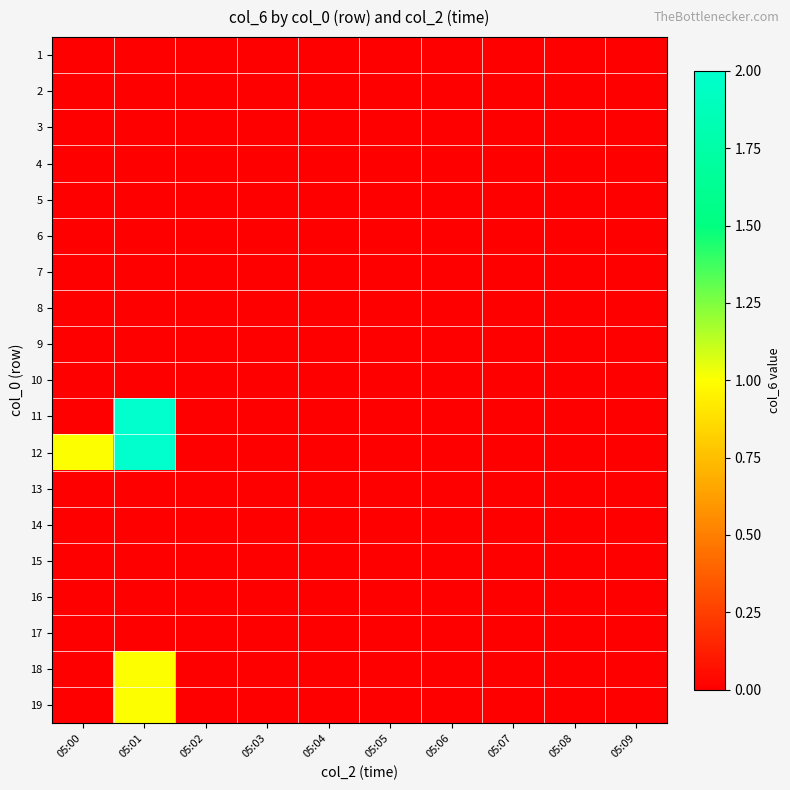

Reading left to right, list all the values displayed in this chart.

1: 05:00=0	05:01=0	05:02=0	05:03=0	05:04=0	05:05=0	05:06=0	05:07=0	05:08=0	05:09=0
2: 05:00=0	05:01=0	05:02=0	05:03=0	05:04=0	05:05=0	05:06=0	05:07=0	05:08=0	05:09=0
3: 05:00=0	05:01=0	05:02=0	05:03=0	05:04=0	05:05=0	05:06=0	05:07=0	05:08=0	05:09=0
4: 05:00=0	05:01=0	05:02=0	05:03=0	05:04=0	05:05=0	05:06=0	05:07=0	05:08=0	05:09=0
5: 05:00=0	05:01=0	05:02=0	05:03=0	05:04=0	05:05=0	05:06=0	05:07=0	05:08=0	05:09=0
6: 05:00=0	05:01=0	05:02=0	05:03=0	05:04=0	05:05=0	05:06=0	05:07=0	05:08=0	05:09=0
7: 05:00=0	05:01=0	05:02=0	05:03=0	05:04=0	05:05=0	05:06=0	05:07=0	05:08=0	05:09=0
8: 05:00=0	05:01=0	05:02=0	05:03=0	05:04=0	05:05=0	05:06=0	05:07=0	05:08=0	05:09=0
9: 05:00=0	05:01=0	05:02=0	05:03=0	05:04=0	05:05=0	05:06=0	05:07=0	05:08=0	05:09=0
10: 05:00=0	05:01=0	05:02=0	05:03=0	05:04=0	05:05=0	05:06=0	05:07=0	05:08=0	05:09=0
11: 05:00=0	05:01=2	05:02=0	05:03=0	05:04=0	05:05=0	05:06=0	05:07=0	05:08=0	05:09=0
12: 05:00=1	05:01=2	05:02=0	05:03=0	05:04=0	05:05=0	05:06=0	05:07=0	05:08=0	05:09=0
13: 05:00=0	05:01=0	05:02=0	05:03=0	05:04=0	05:05=0	05:06=0	05:07=0	05:08=0	05:09=0
14: 05:00=0	05:01=0	05:02=0	05:03=0	05:04=0	05:05=0	05:06=0	05:07=0	05:08=0	05:09=0
15: 05:00=0	05:01=0	05:02=0	05:03=0	05:04=0	05:05=0	05:06=0	05:07=0	05:08=0	05:09=0
16: 05:00=0	05:01=0	05:02=0	05:03=0	05:04=0	05:05=0	05:06=0	05:07=0	05:08=0	05:09=0
17: 05:00=0	05:01=0	05:02=0	05:03=0	05:04=0	05:05=0	05:06=0	05:07=0	05:08=0	05:09=0
18: 05:00=0	05:01=1	05:02=0	05:03=0	05:04=0	05:05=0	05:06=0	05:07=0	05:08=0	05:09=0
19: 05:00=0	05:01=1	05:02=0	05:03=0	05:04=0	05:05=0	05:06=0	05:07=0	05:08=0	05:09=0